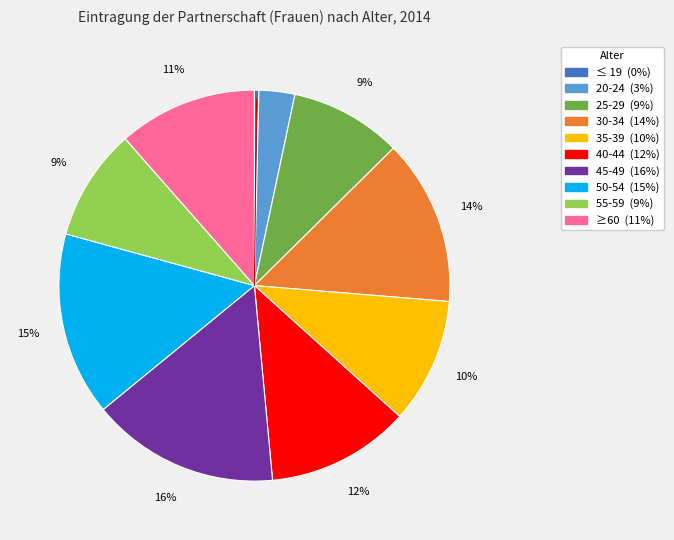

What is the smallest slice in the pie chart?

≤ 19